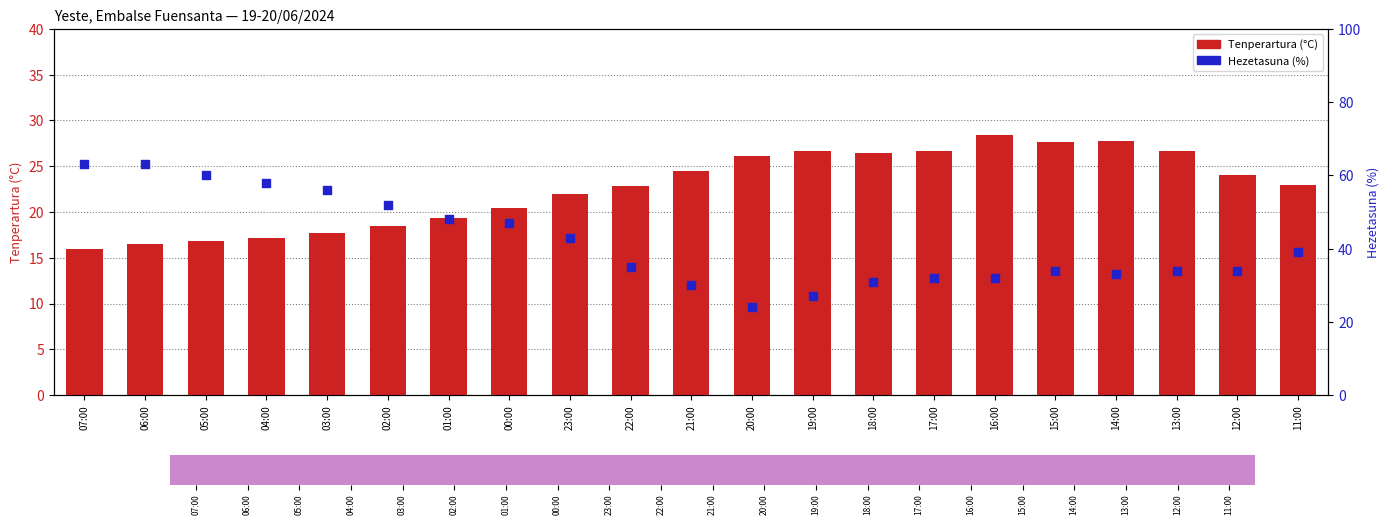

What are all the series names shown in the legend?

Tenperartura (°C), Hezetasuna (%)